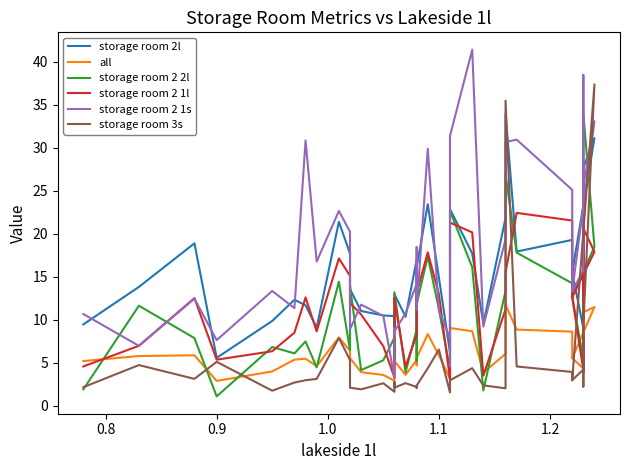

Is this an area chart (filled region under the line)?

No